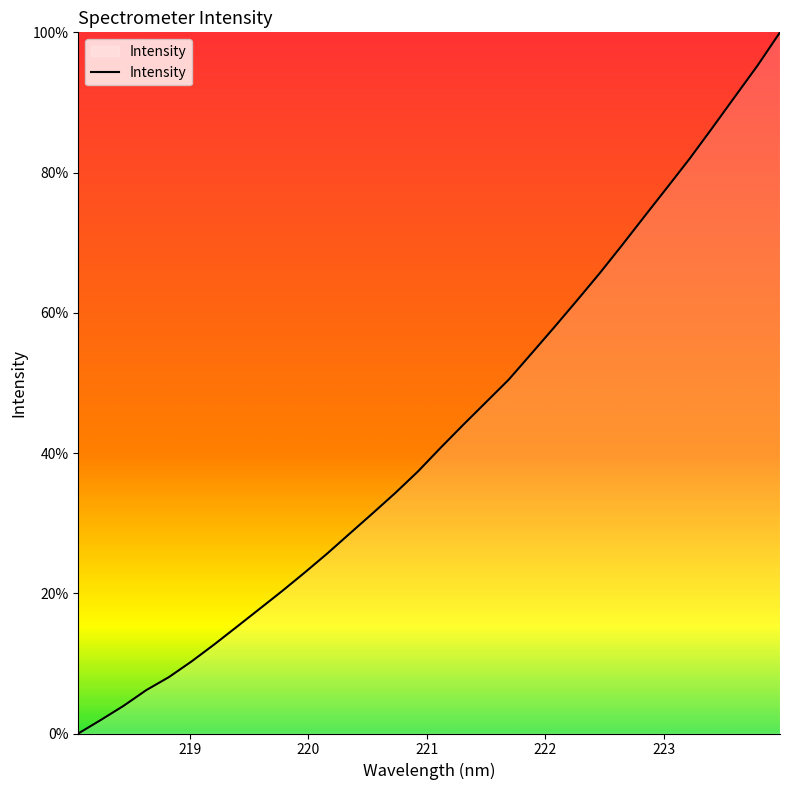

What is the maximum value shown in the chart?

100.0